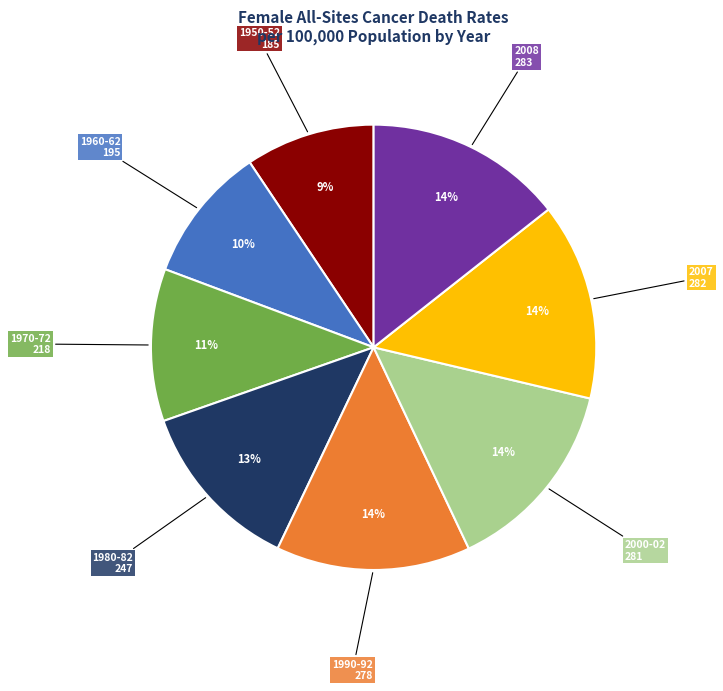

What is the smallest slice in the pie chart?

1950-52